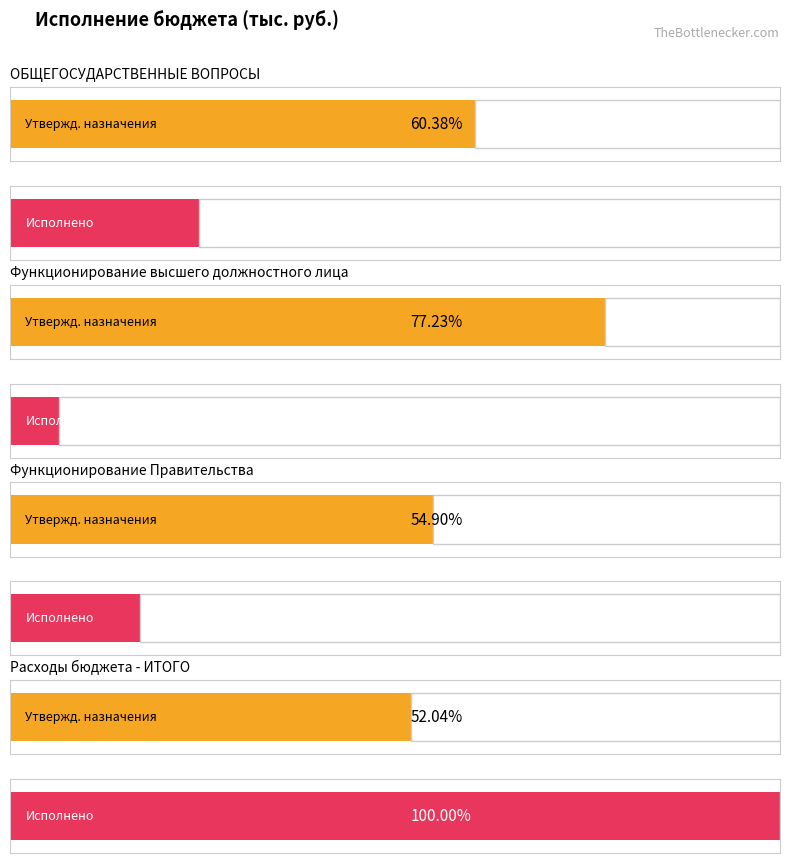

What is the value of the Исполнено bar at the 1st from the left?

1300127.1